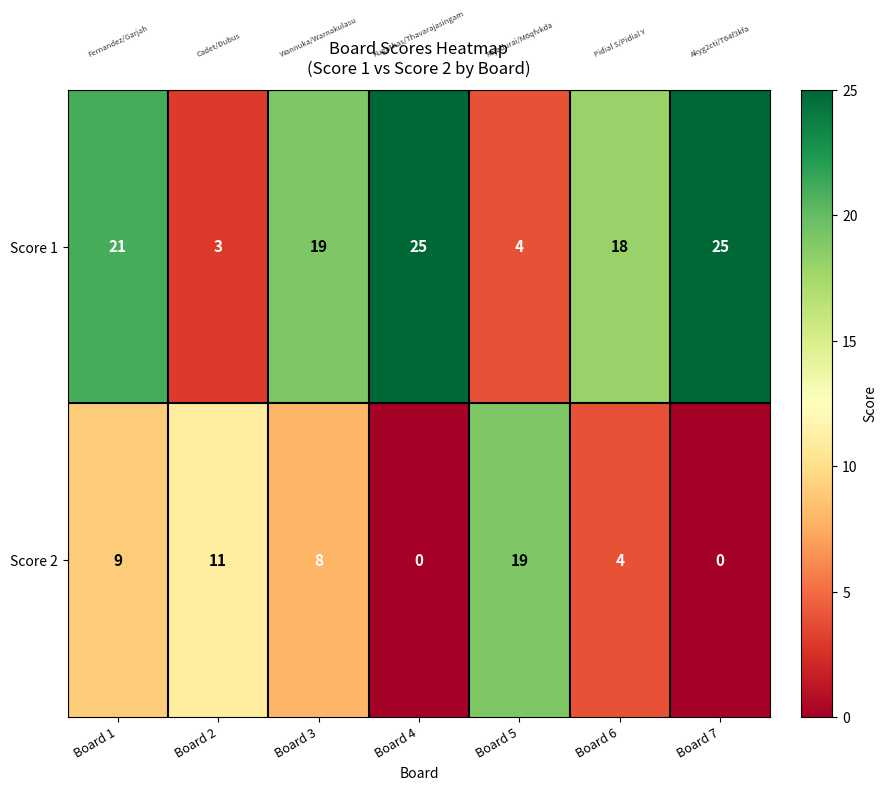

The value of Score 1 at Board 1 is 34. True or false?

False